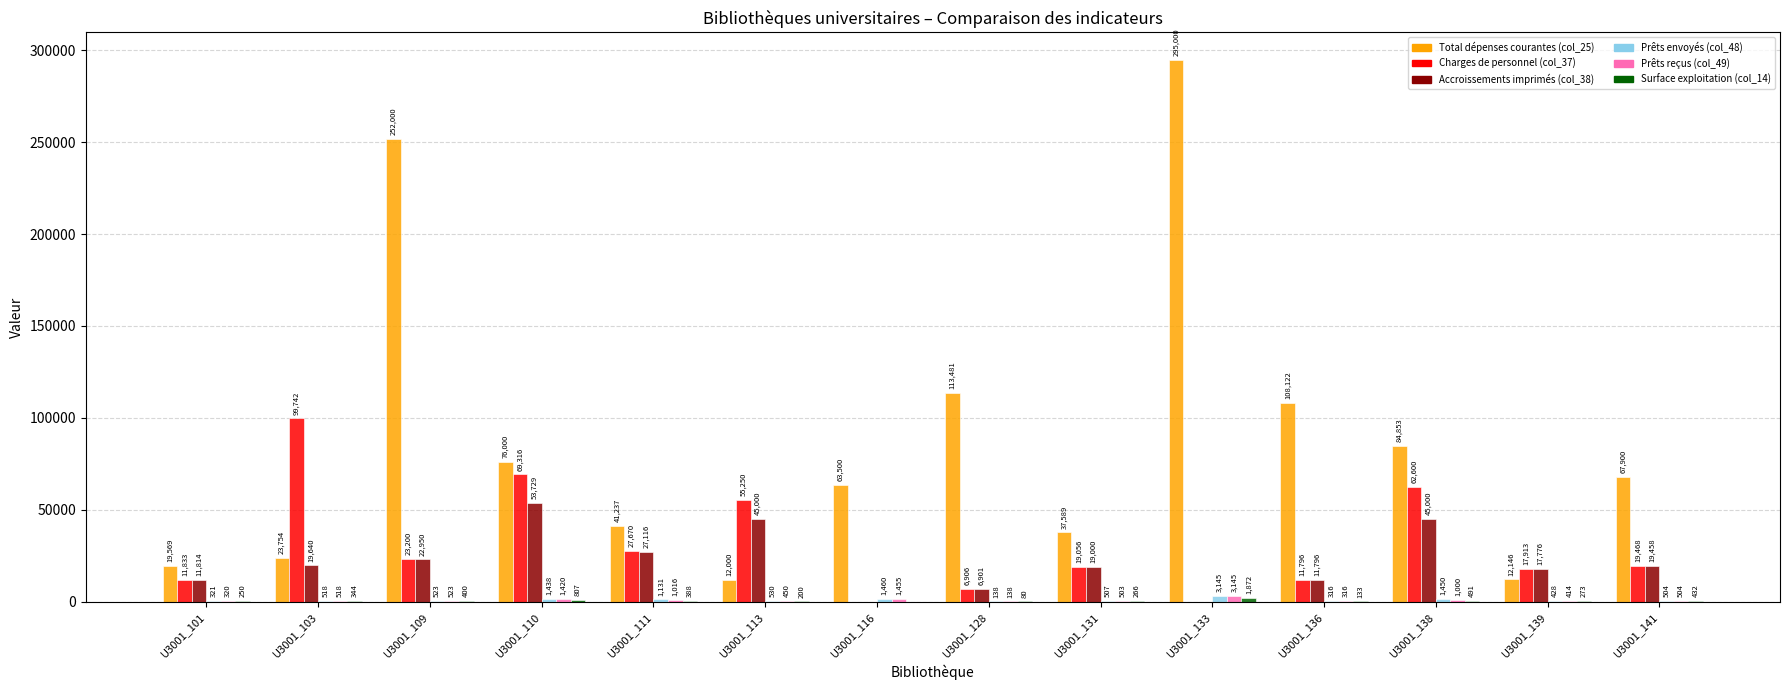

Between U3001_109 and U3001_110, which series saw the biggest shift?

Total dépenses courantes (col_25)